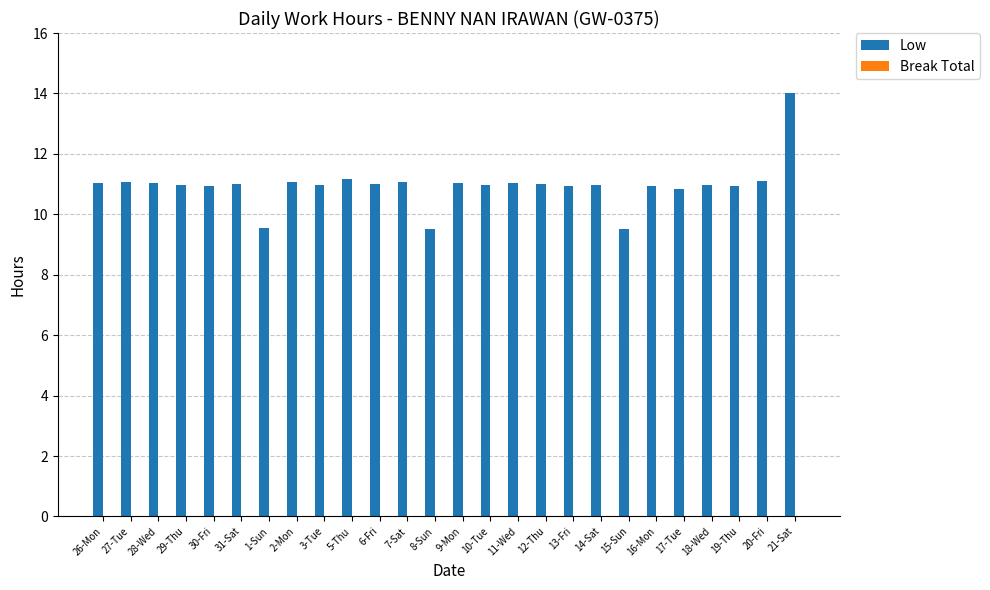

Between 5-Thu and 9-Mon, which is larger?

5-Thu